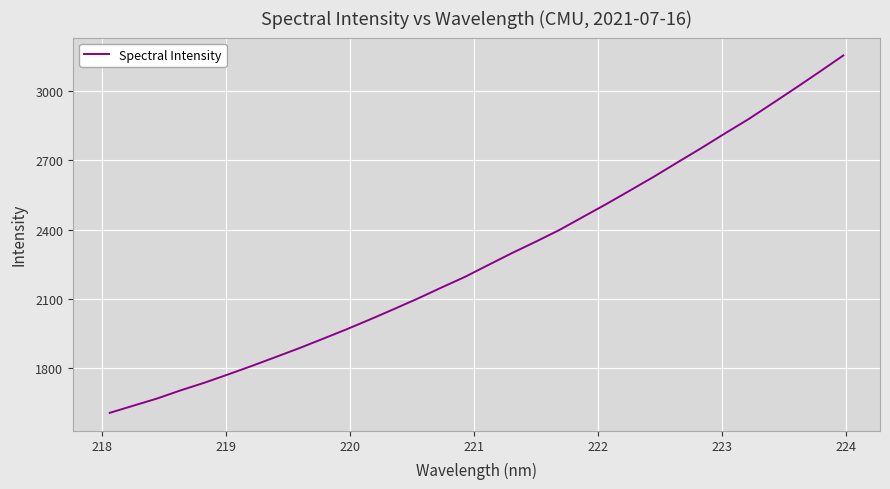

What is the minimum value shown in the chart?

1605.8